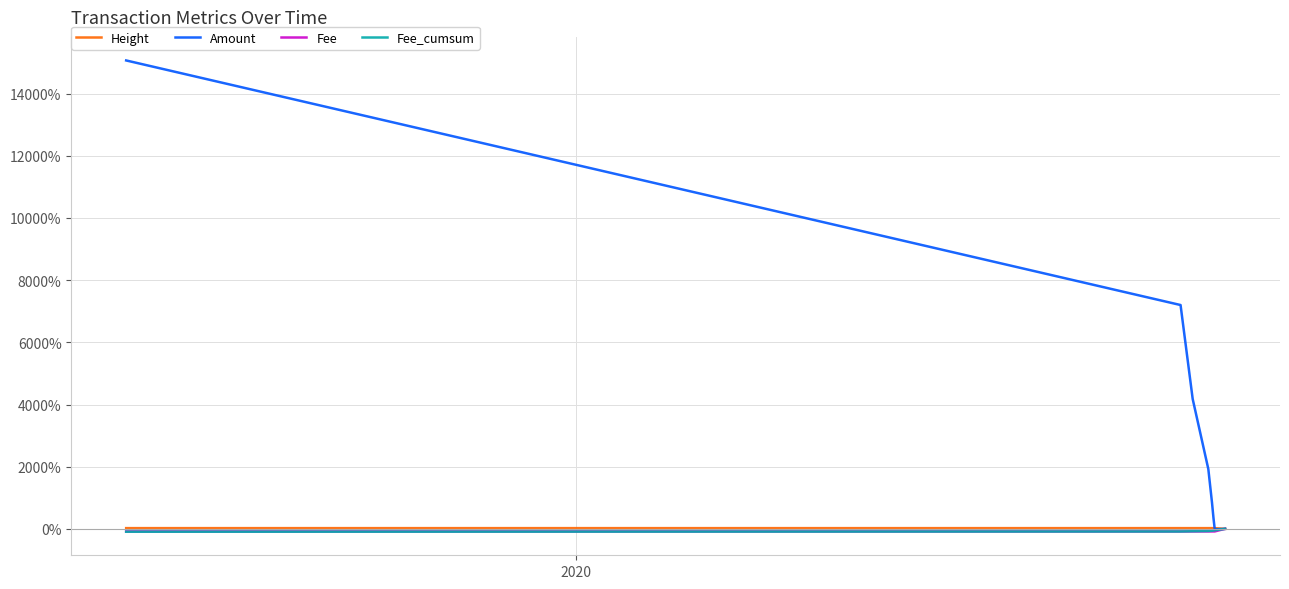

Which series has the largest range (max minus min)?

Amount